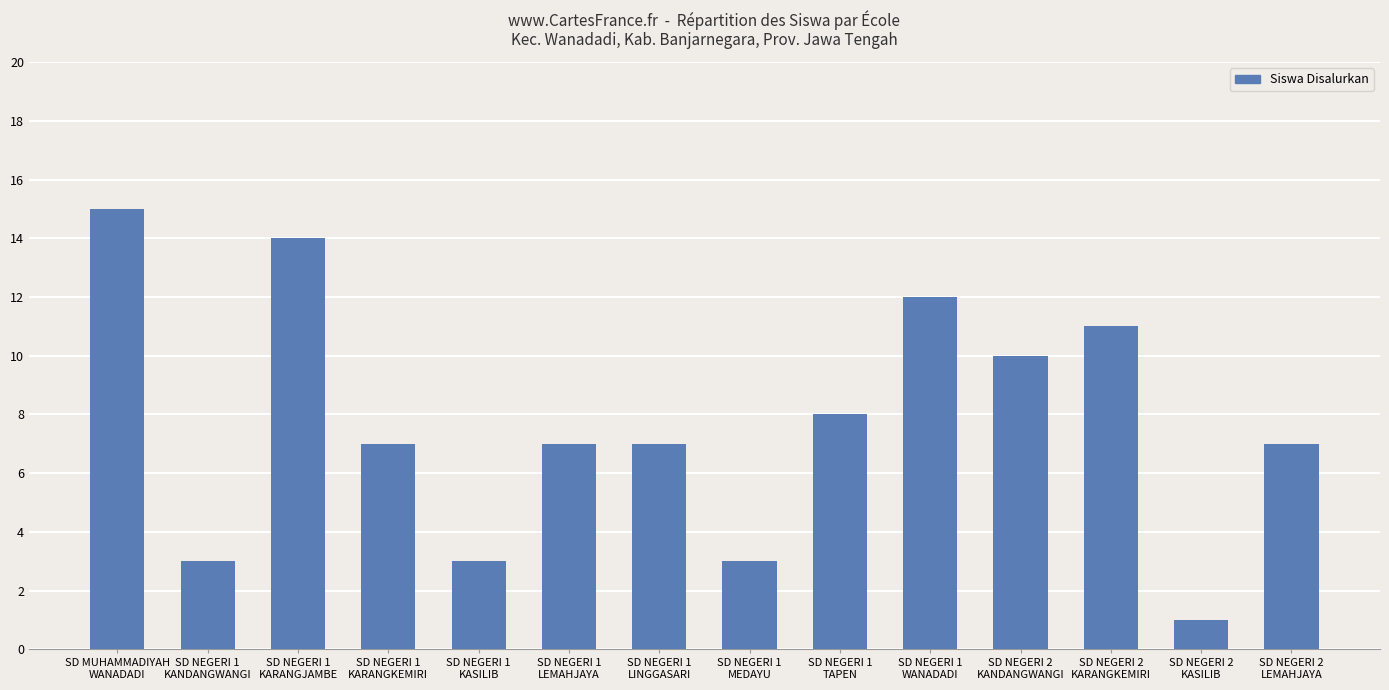

The chart shows a value of 4 at SD NEGERI 2
LEMAHJAYA. True or false?

False